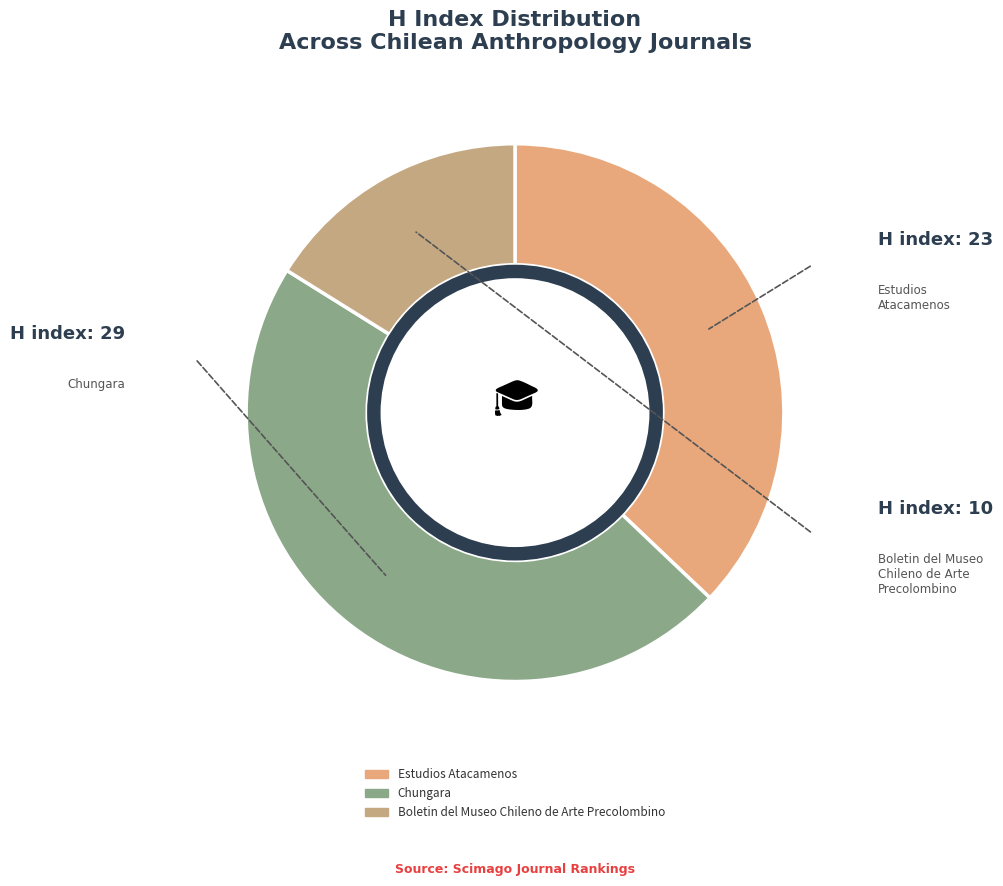

Does Chungara account for over 50% of the chart?

No